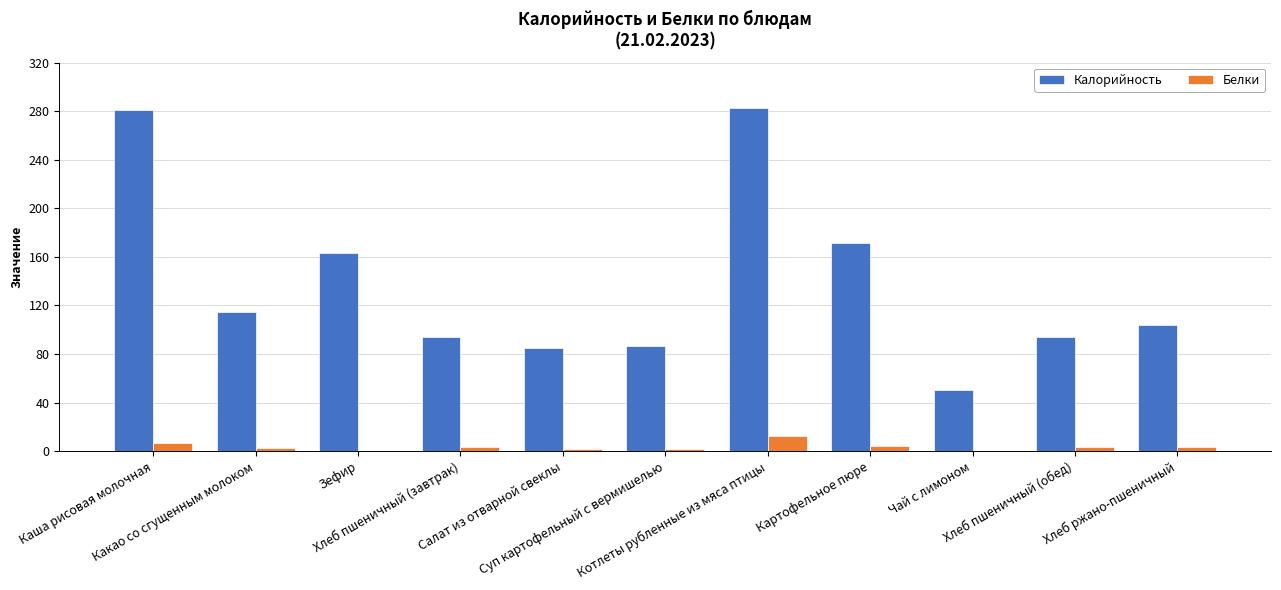

What is the sum of all Белки values?

39.6